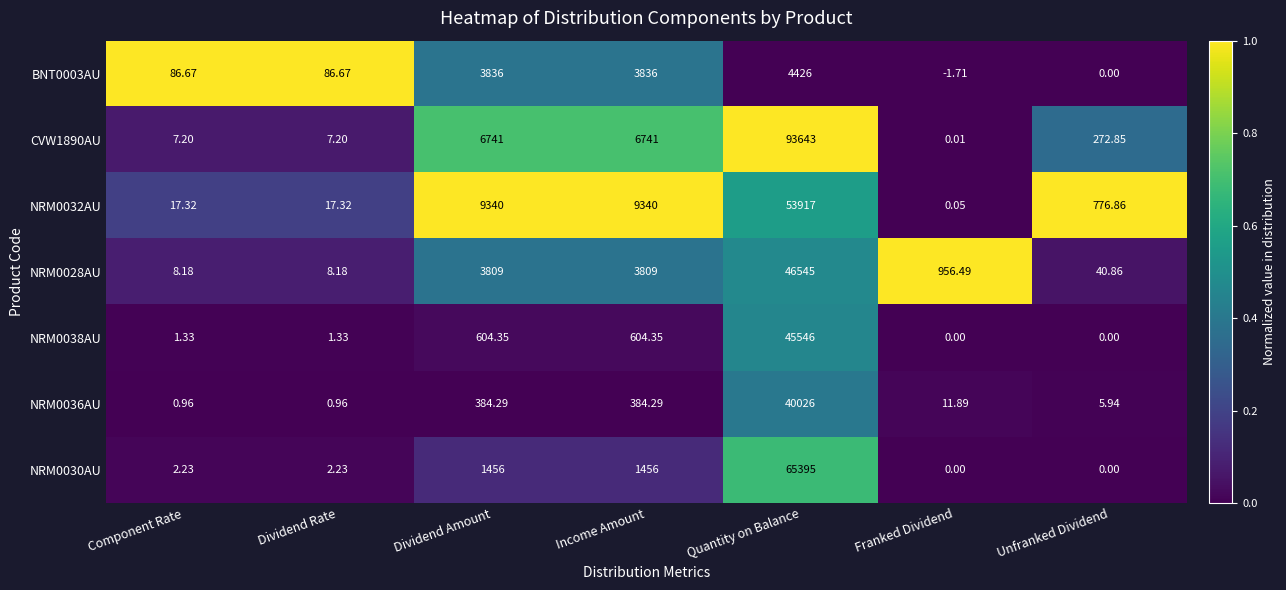

At which category does the chart reach its minimum across all series?

Franked Dividend